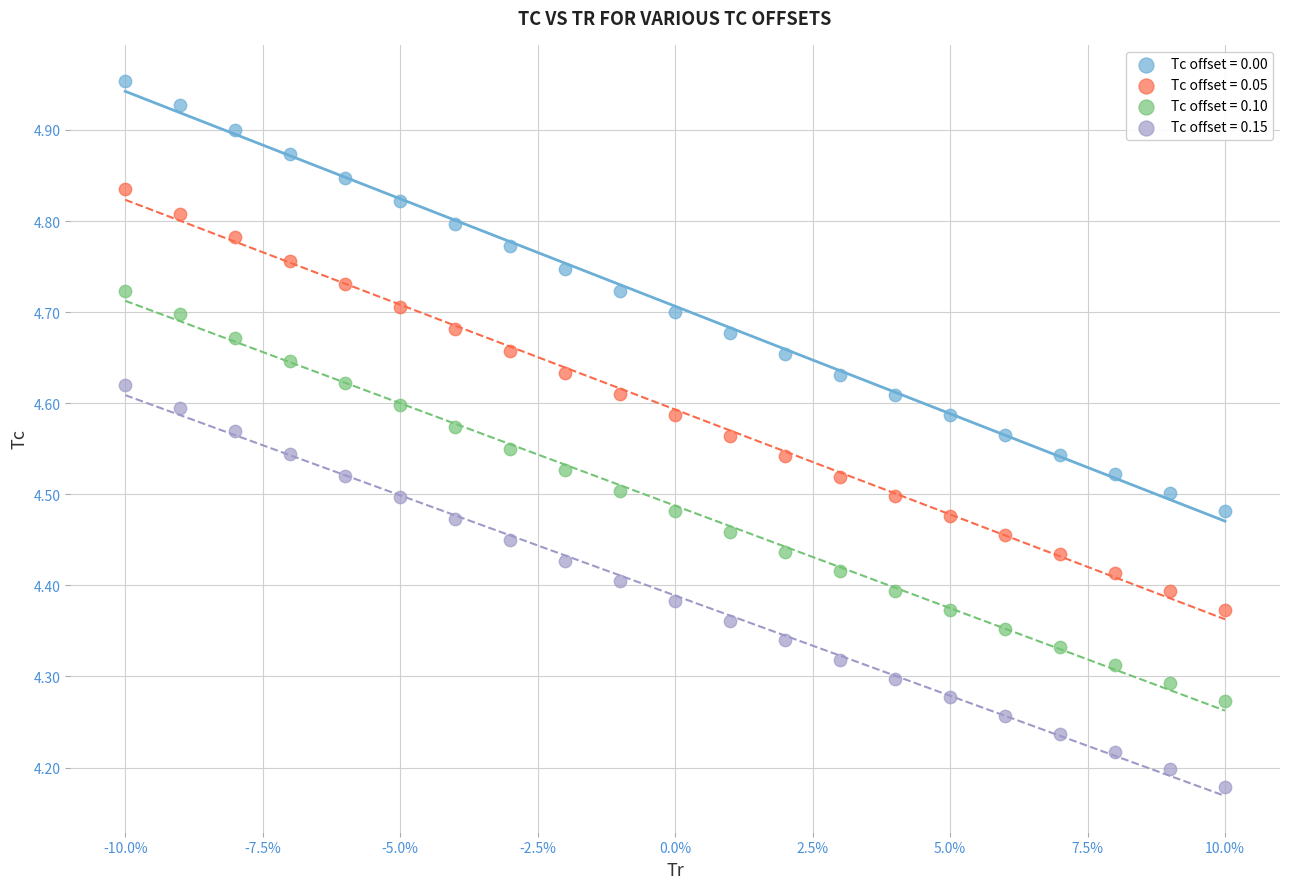

Across all data points, what is the range of Y values (max minus min)?

0.8